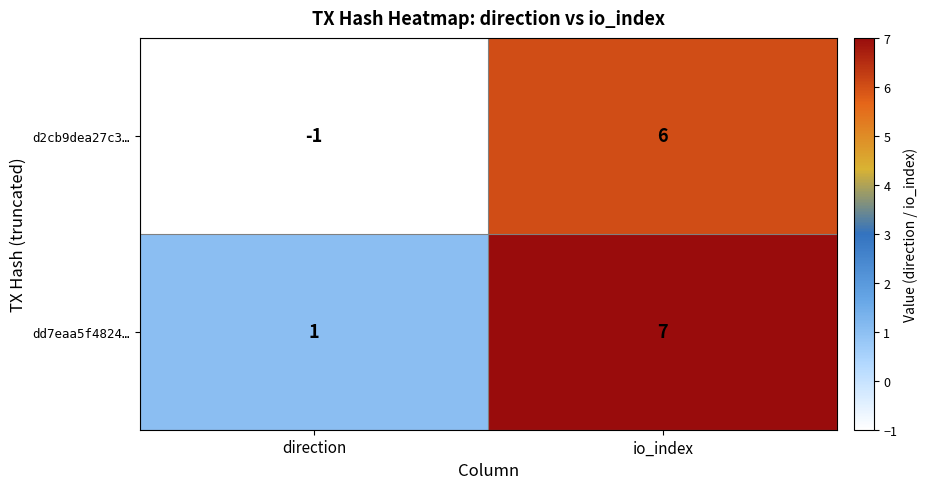

Reading right to left, list all the values displayed in this chart.

d2cb9dea27c3…: 6	-1
dd7eaa5f4824…: 7	1